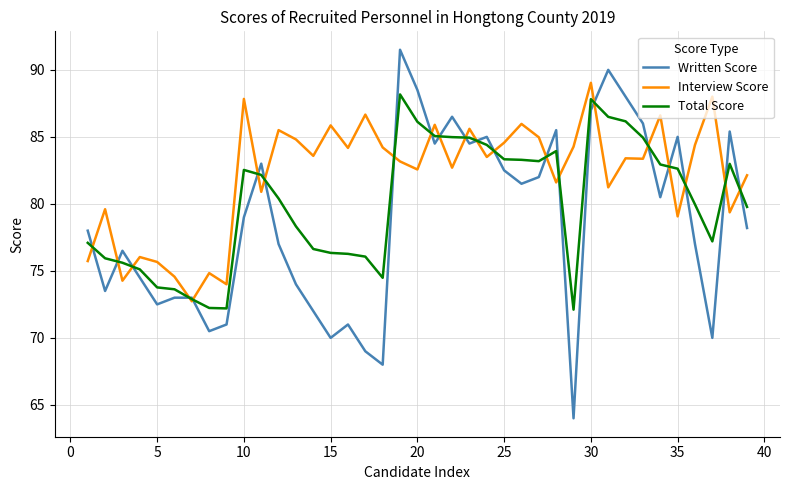

Does the chart display data point markers on the line(s)?

No